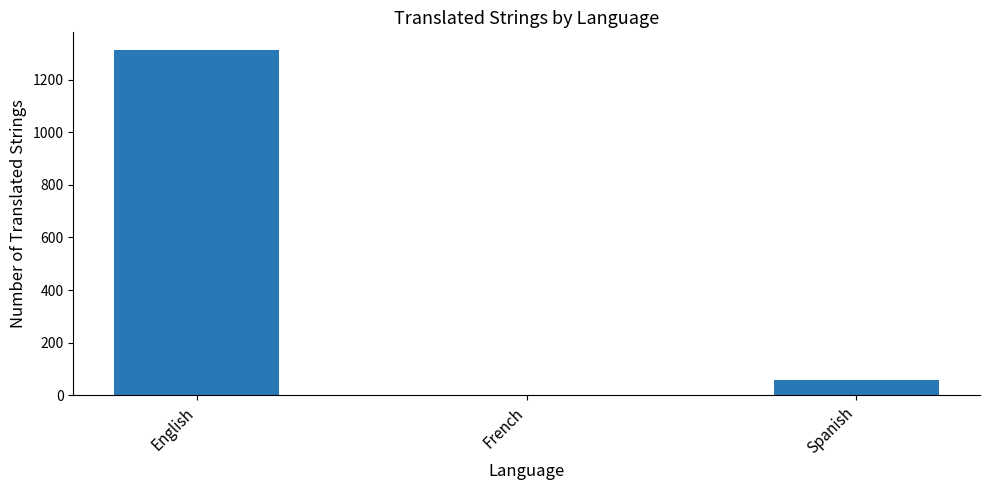

Are the bars horizontal?

No